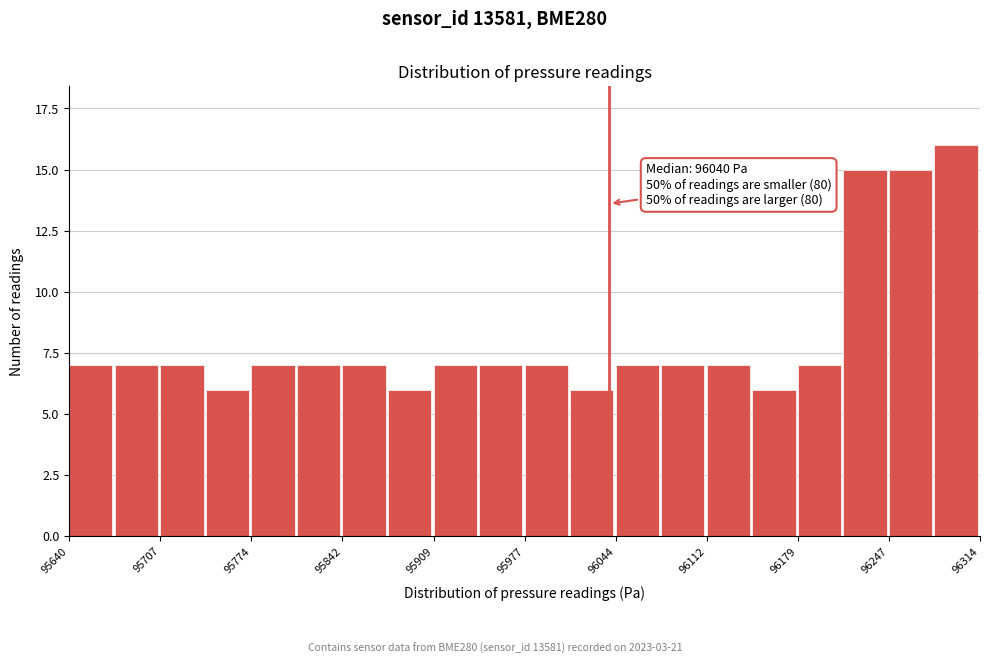

Read against the x-axis, roughly where is the centre of the tallest bar?

96300